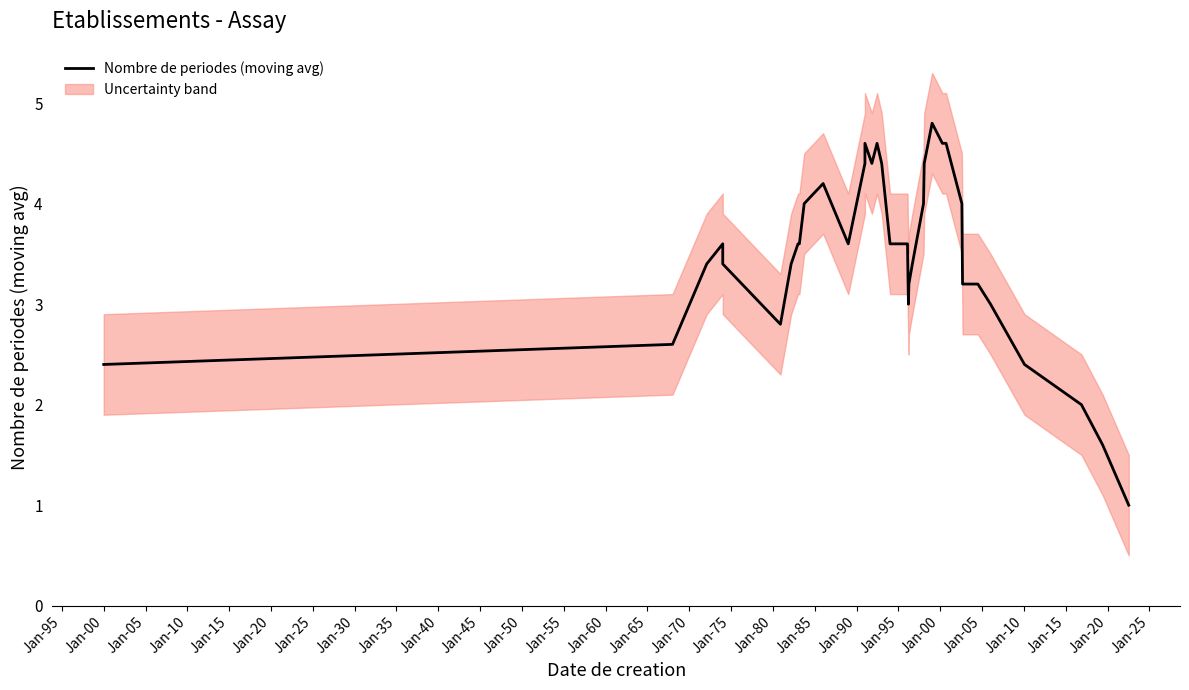

Which has a higher value, Jan-30 or Jan-60?

Jan-60